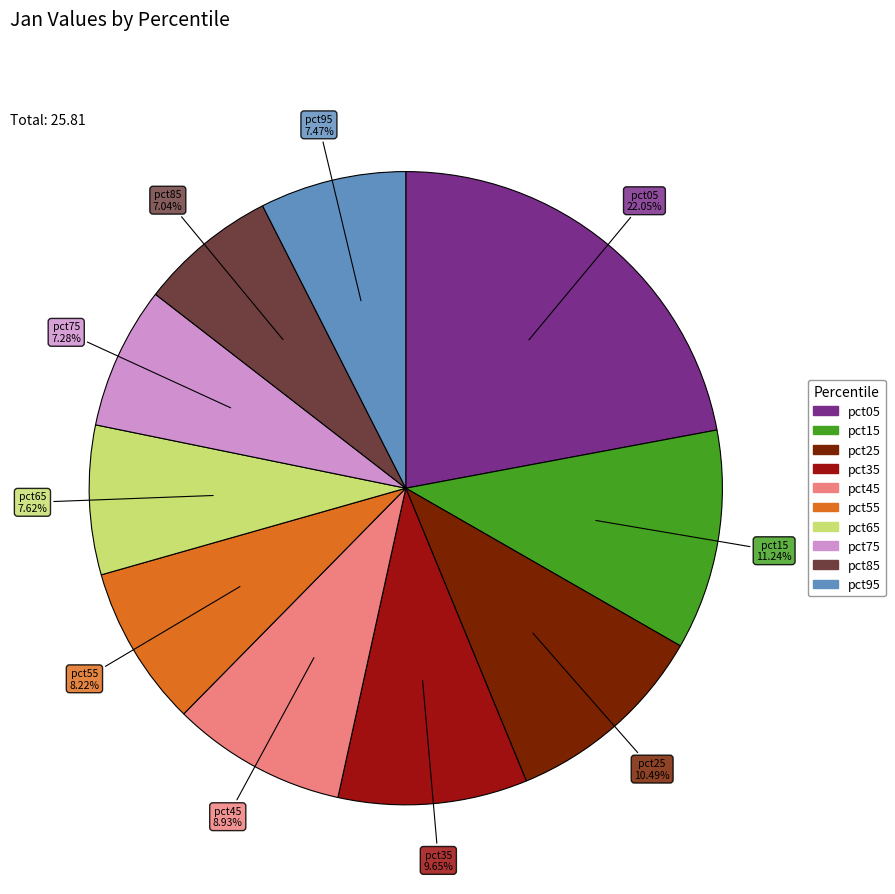

Which slice is the largest?

pct05